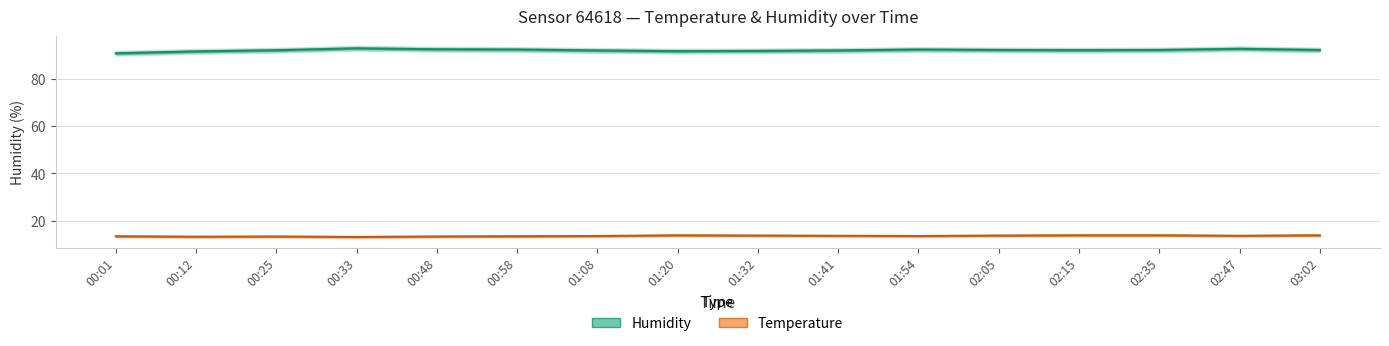

At which category does Temperature reach its first local valley?

00:12